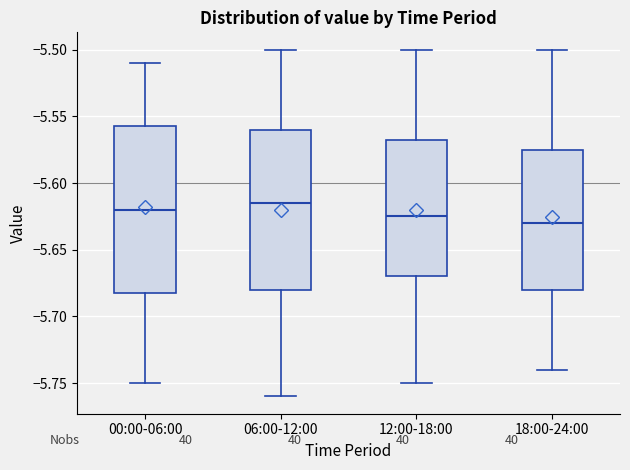

Comparing the boxes themselves (not the whiskers), which one is the tallest?

00:00-06:00